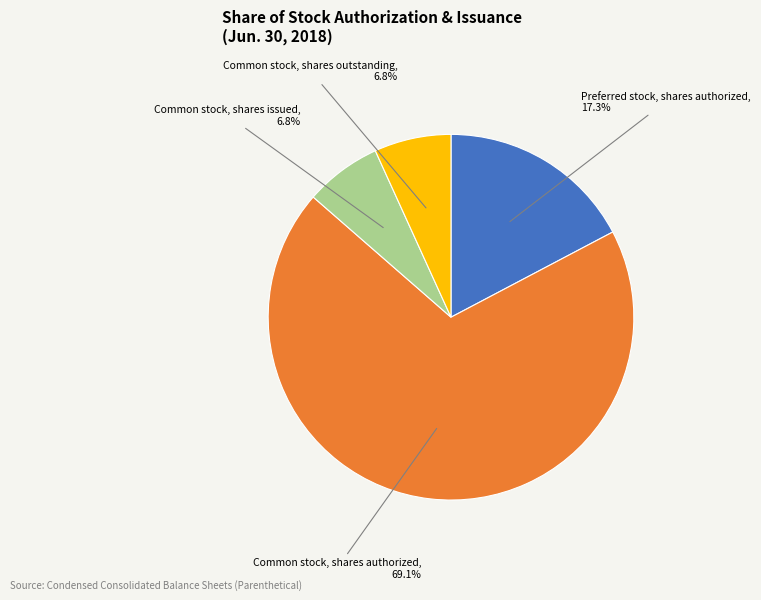

How many segments does this pie chart have?

4